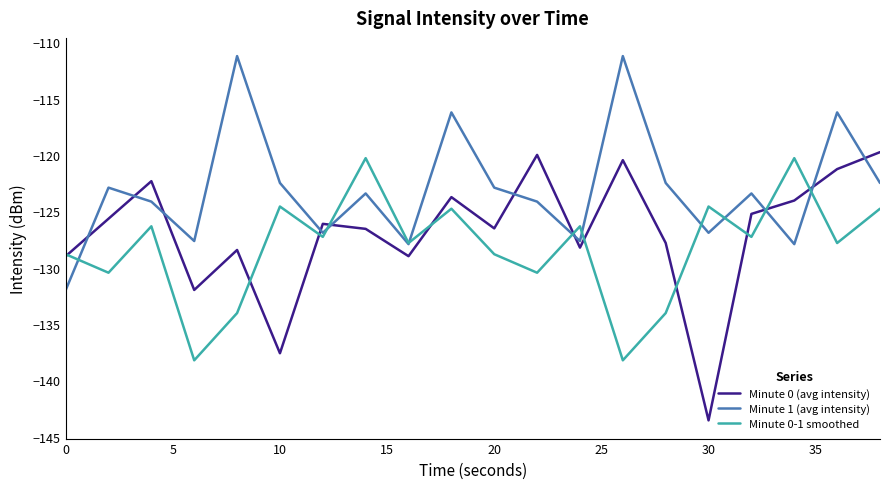

Rank the series by their average value, from lowest to highest.

Minute 0-1 smoothed, Minute 0 (avg intensity), Minute 1 (avg intensity)